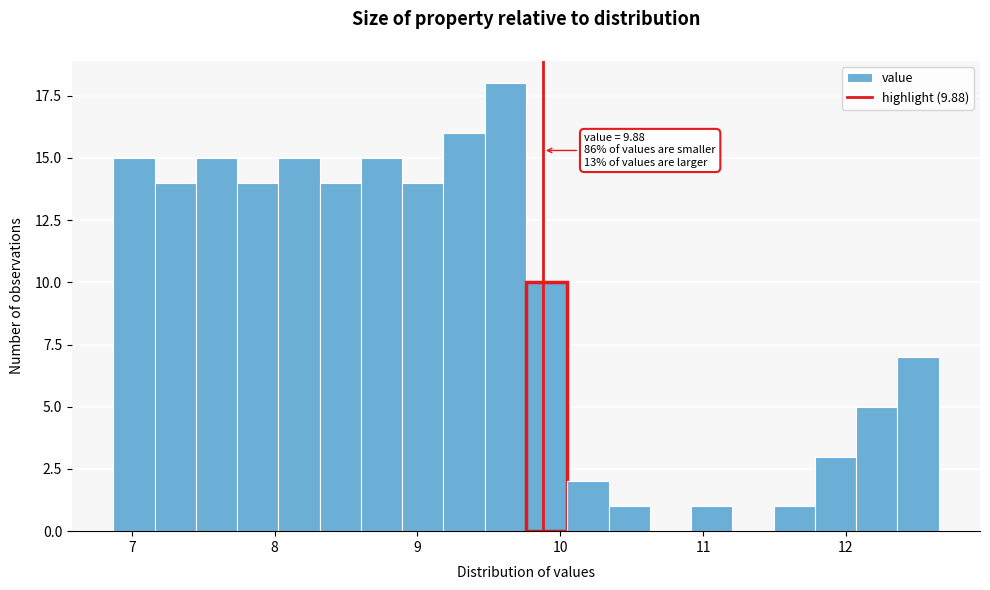

Around what value on the x-axis is the tallest bar? Give the approximate position of its centre, as read against the axis.

9.6